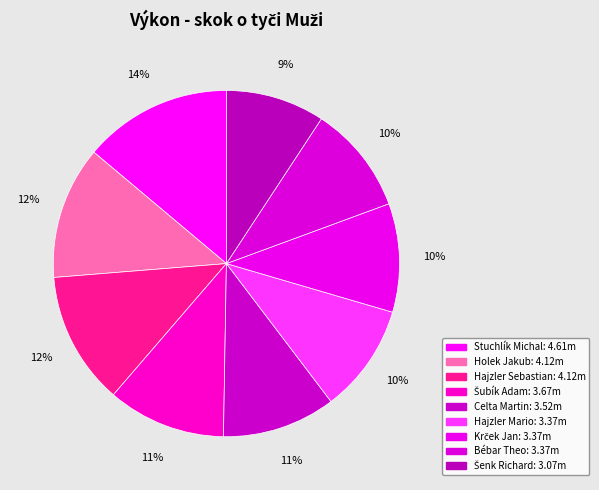

To the nearest percent, what is the difference between the Holek Jakub and Bébar Theo slice percentages?

2%